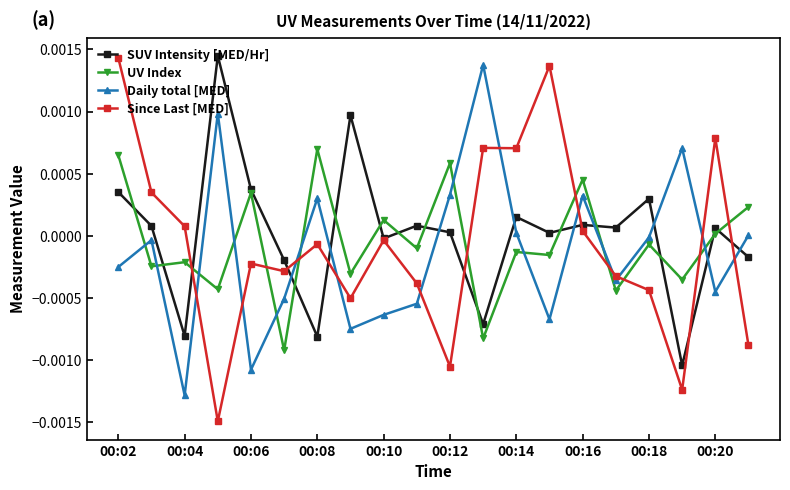

Is this an area chart (filled region under the line)?

No